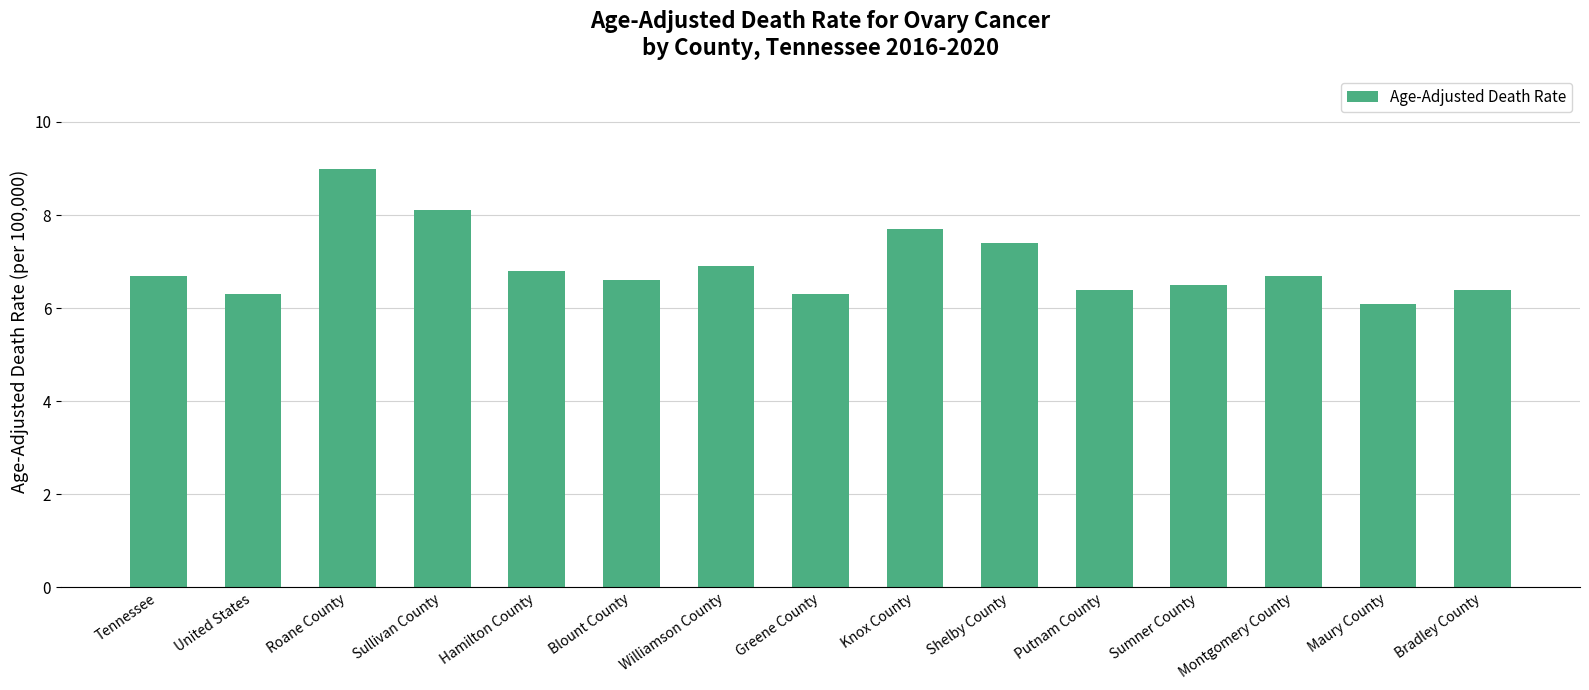

What is the label of the 14th bar from the left?

Maury County